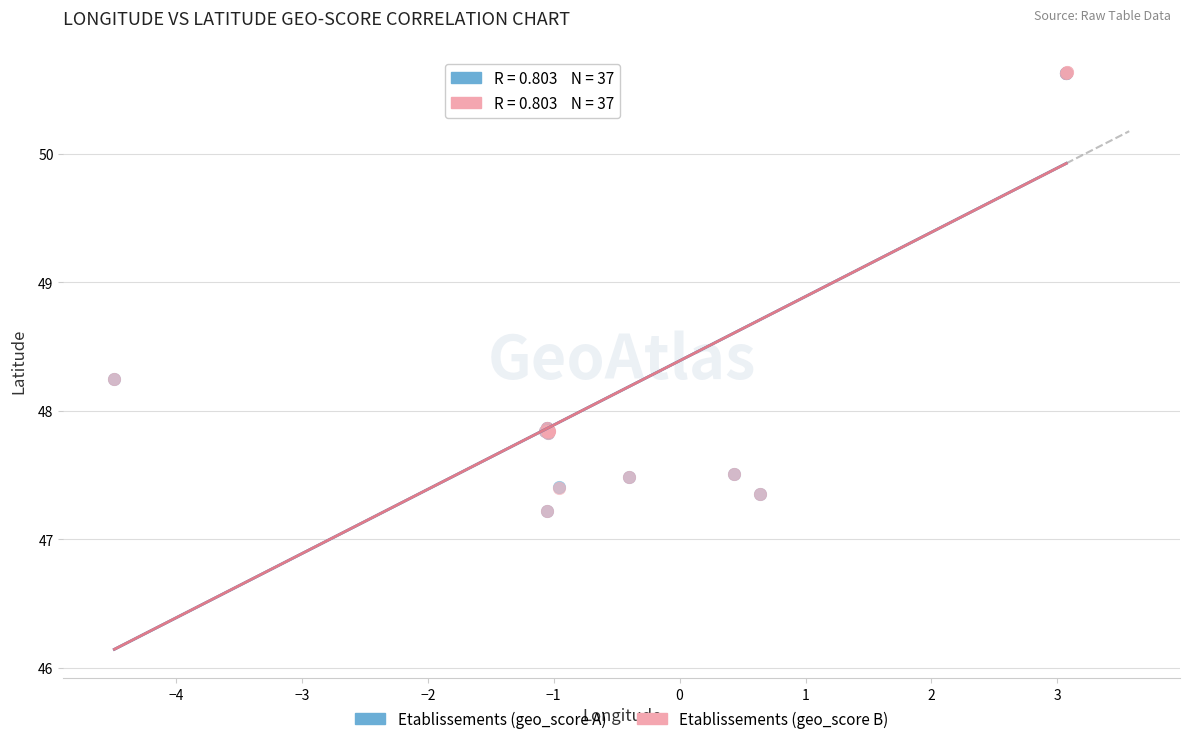

Which series has the widest spread of Y values?

Etablissements (geo_score B)